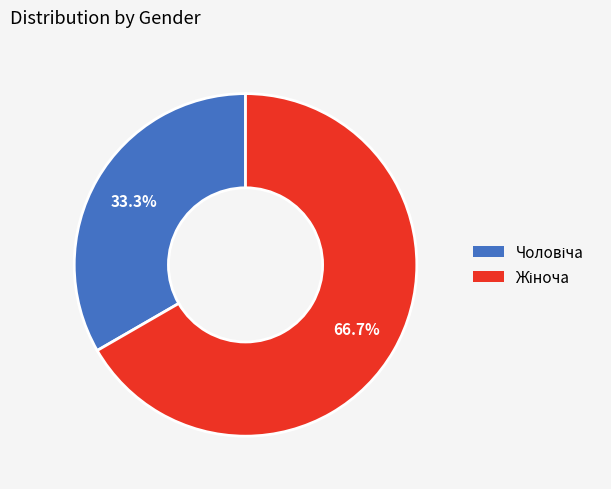

Which has a higher value, Чоловіча or Жіноча?

Жіноча